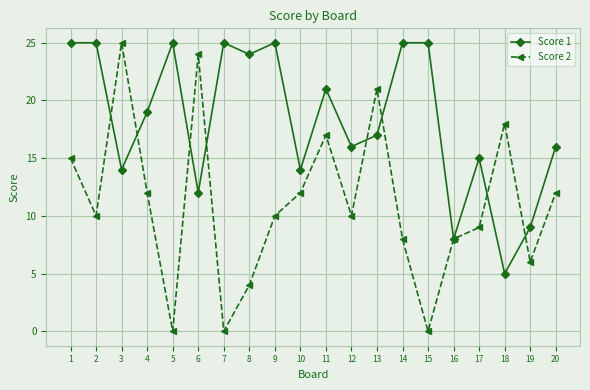

What is the maximum value shown in the chart?

25